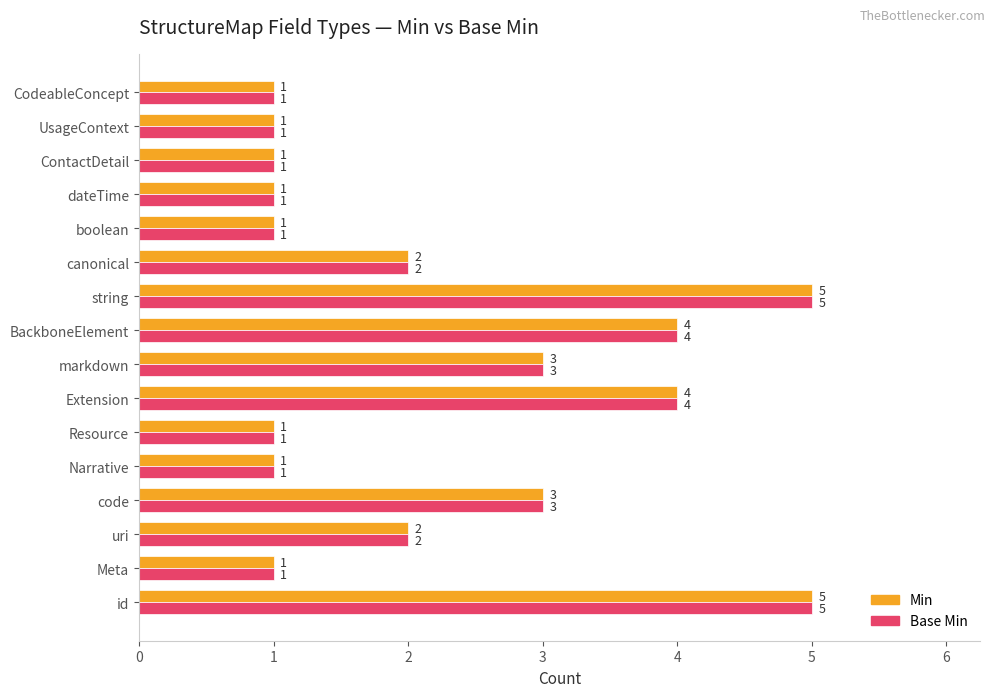

What is the sum of all Base Min values?

36